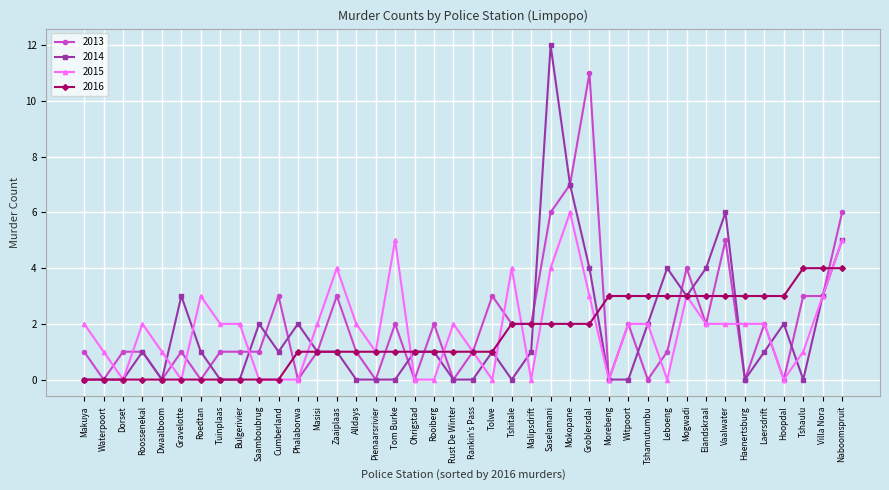

What is the approximate value of 2015 at Groblersdal?

3